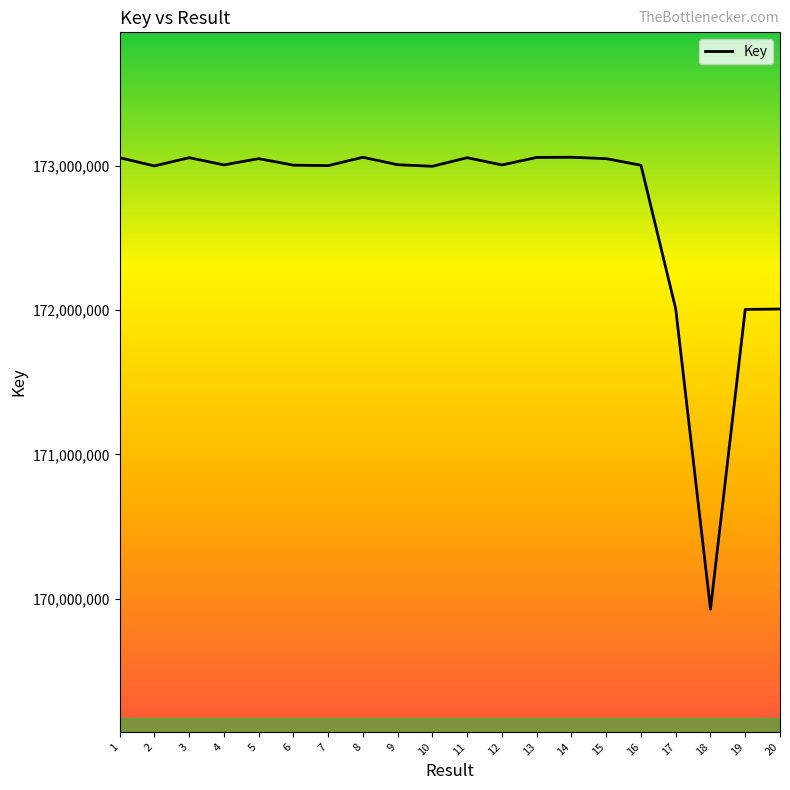

True or false: the data has more than 0 interior local peaks.

True